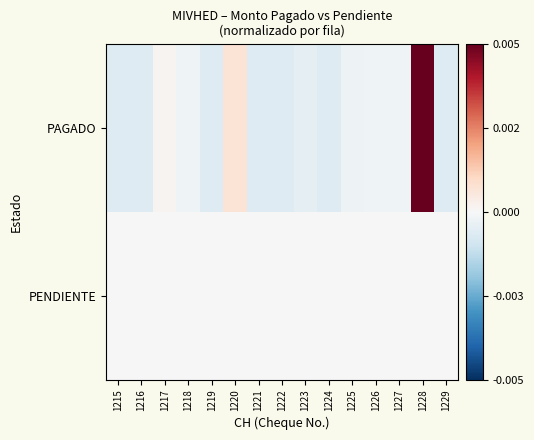

Rank the series at 1218 from highest to lowest value.

PENDIENTE, PAGADO